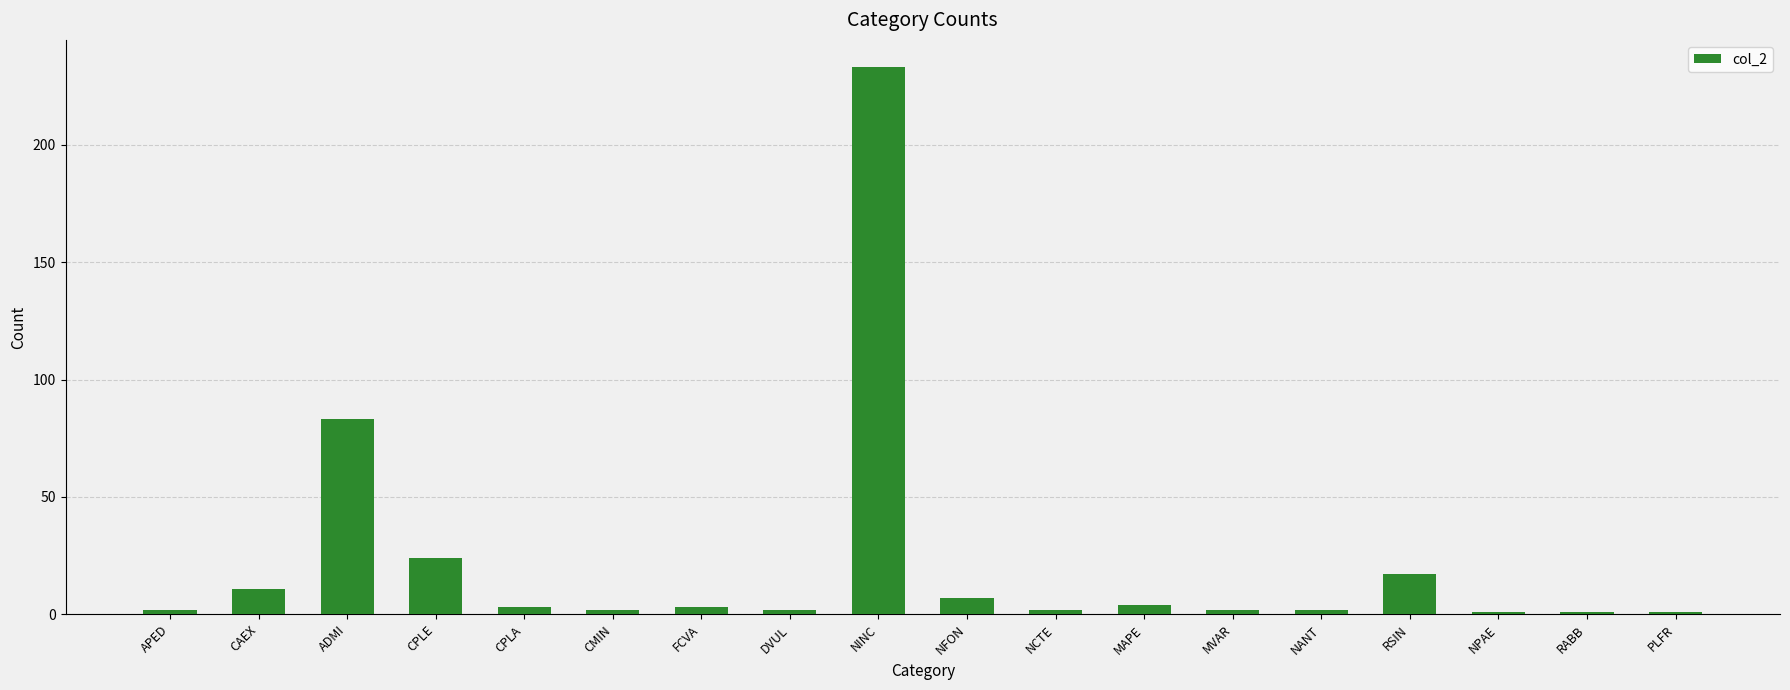

What is the label of the 6th bar from the left?

CMIN